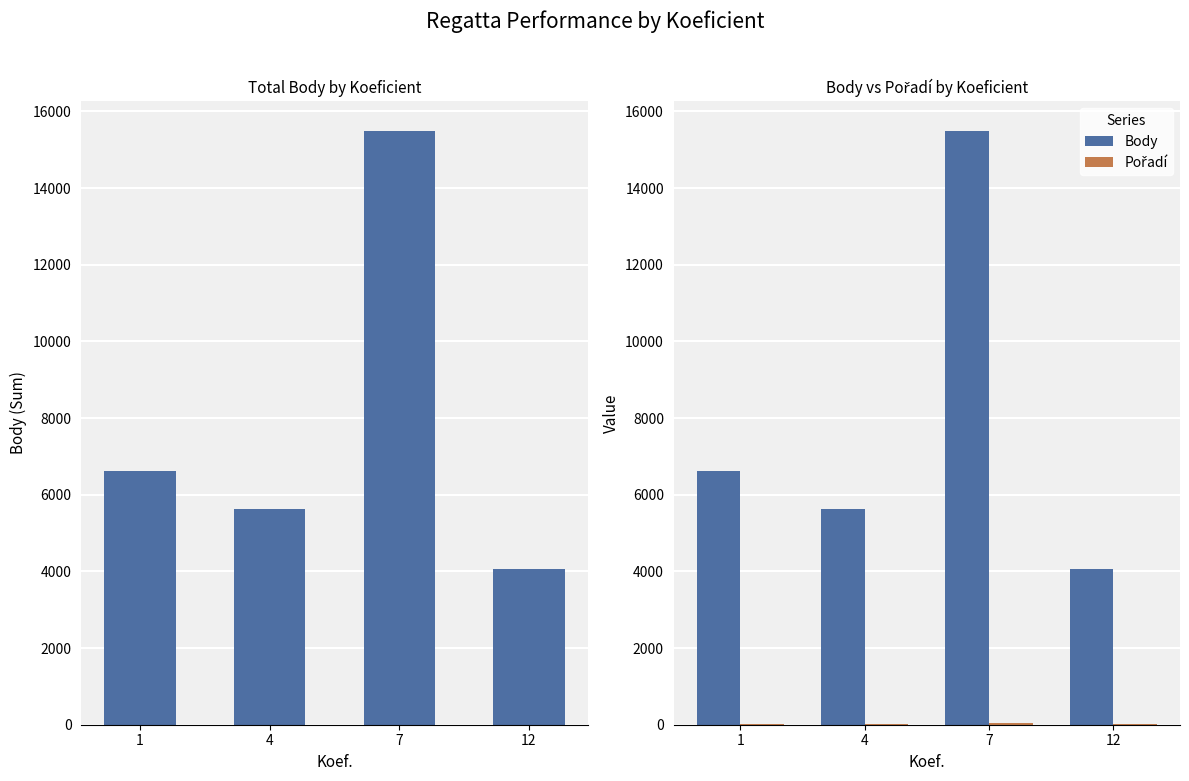

Rank the series by their average value, from lowest to highest.

Pořadí, Body